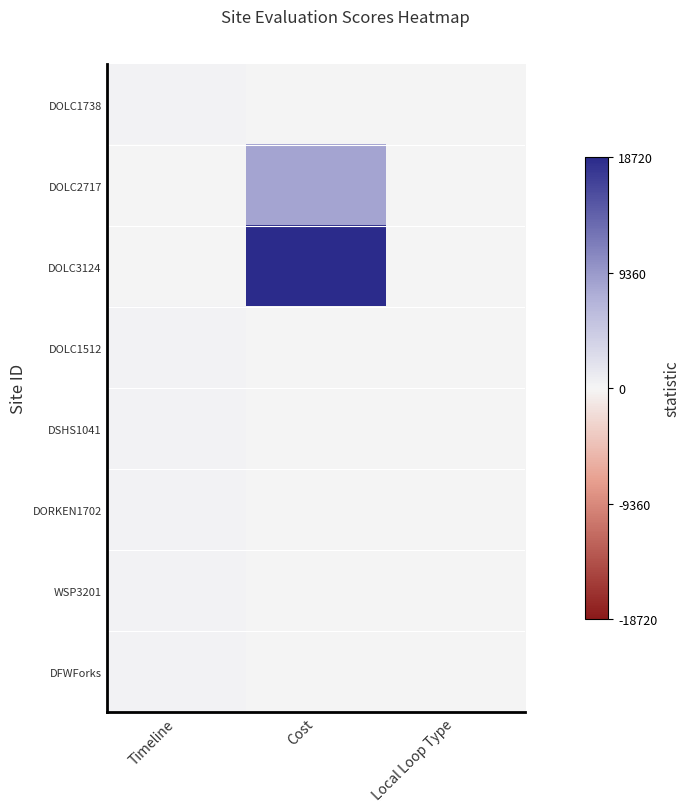

Count the number of data series in this chart.

8